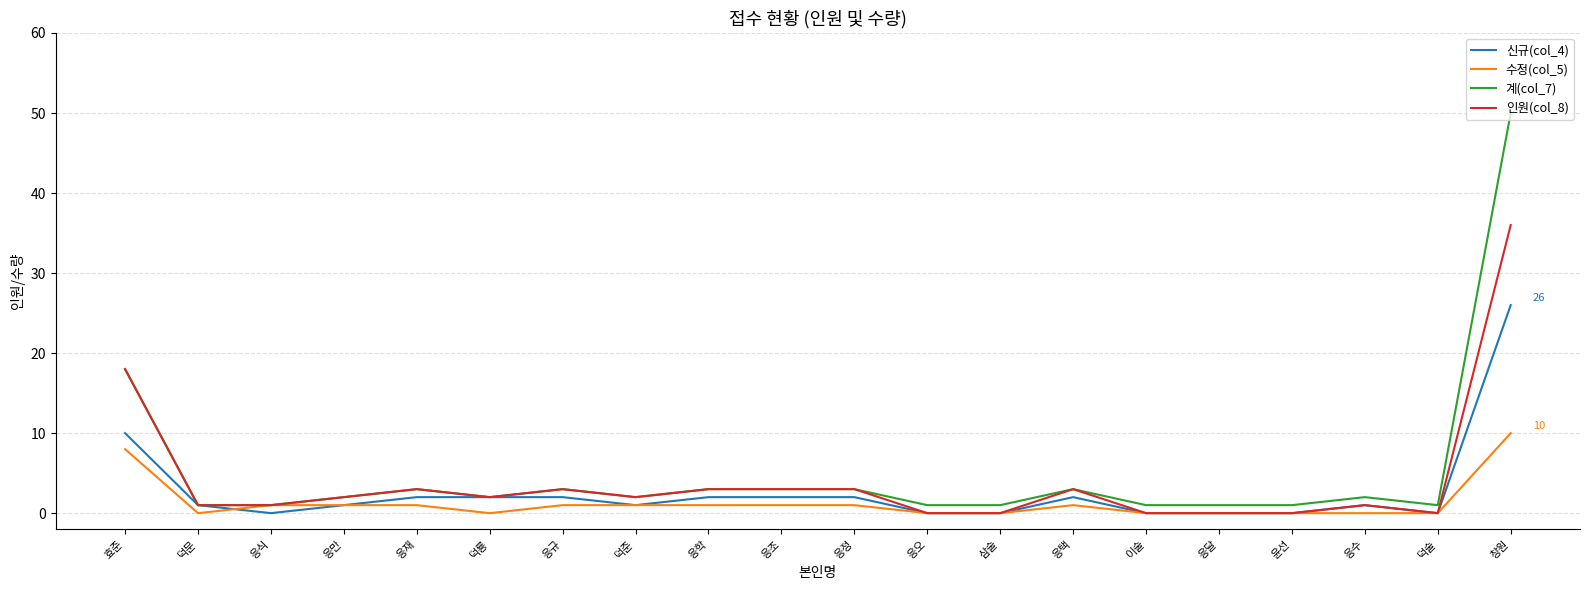

Between 덕준 and 윤선, which series saw the biggest shift?

인원(col_8)